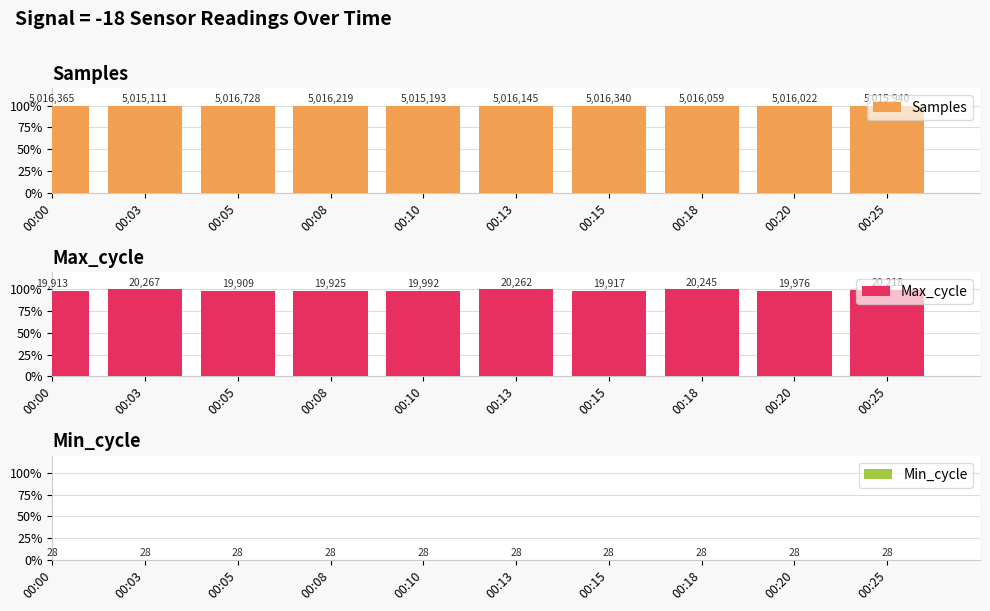

Reading left to right, transcribe all the data shown in this chart.

Samples: 00:00=100.0	00:03=100.0	00:05=100.0	00:08=100.0	00:10=100.0	00:13=100.0	00:15=100.0	00:18=100.0	00:20=100.0	00:25=100.0
Max_cycle: 00:00=98.3	00:03=100.0	00:05=98.2	00:08=98.3	00:10=98.6	00:13=100.0	00:15=98.3	00:18=99.9	00:20=98.6	00:25=99.8
Min_cycle: 00:00=0.1	00:03=0.1	00:05=0.1	00:08=0.1	00:10=0.1	00:13=0.1	00:15=0.1	00:18=0.1	00:20=0.1	00:25=0.1